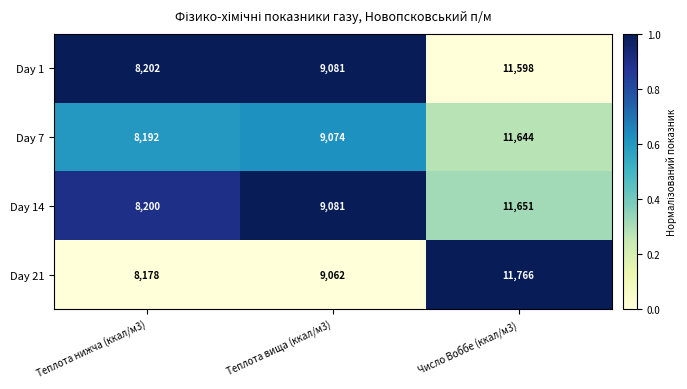

Reading left to right, extract all data points from this chart.

Day 1: Теплота нижча (ккал/м3)=8202	Теплота вища (ккал/м3)=9081	Число Воббе (ккал/м3)=11598
Day 7: Теплота нижча (ккал/м3)=8192	Теплота вища (ккал/м3)=9074	Число Воббе (ккал/м3)=11644
Day 14: Теплота нижча (ккал/м3)=8200	Теплота вища (ккал/м3)=9081	Число Воббе (ккал/м3)=11651
Day 21: Теплота нижча (ккал/м3)=8178	Теплота вища (ккал/м3)=9062	Число Воббе (ккал/м3)=11766